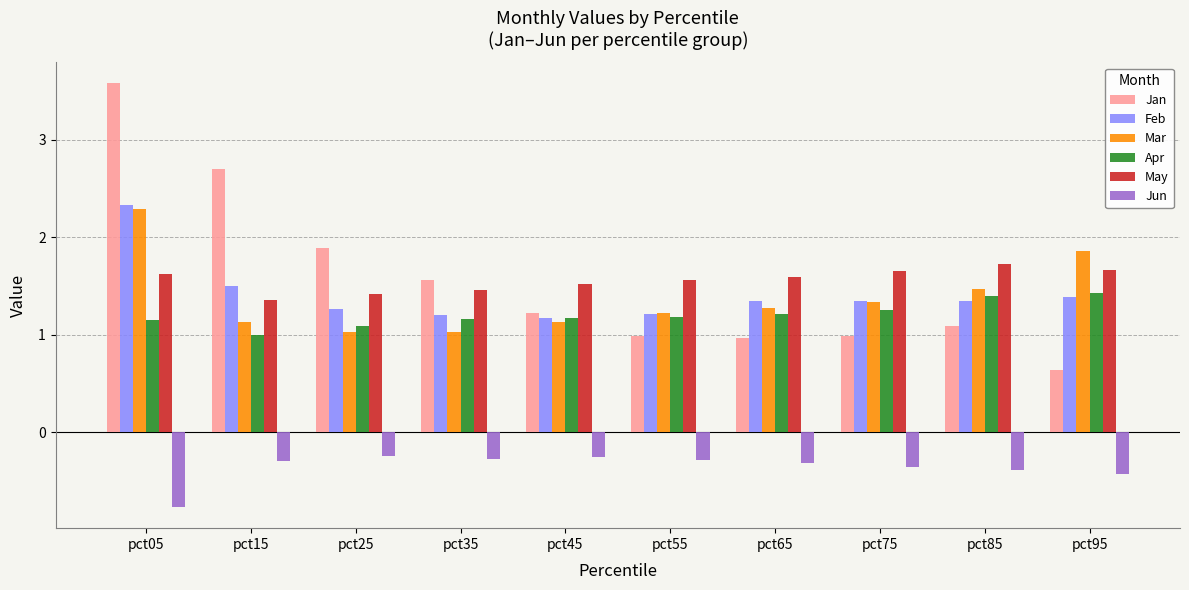

What are all the series names shown in the legend?

Jan, Feb, Mar, Apr, May, Jun